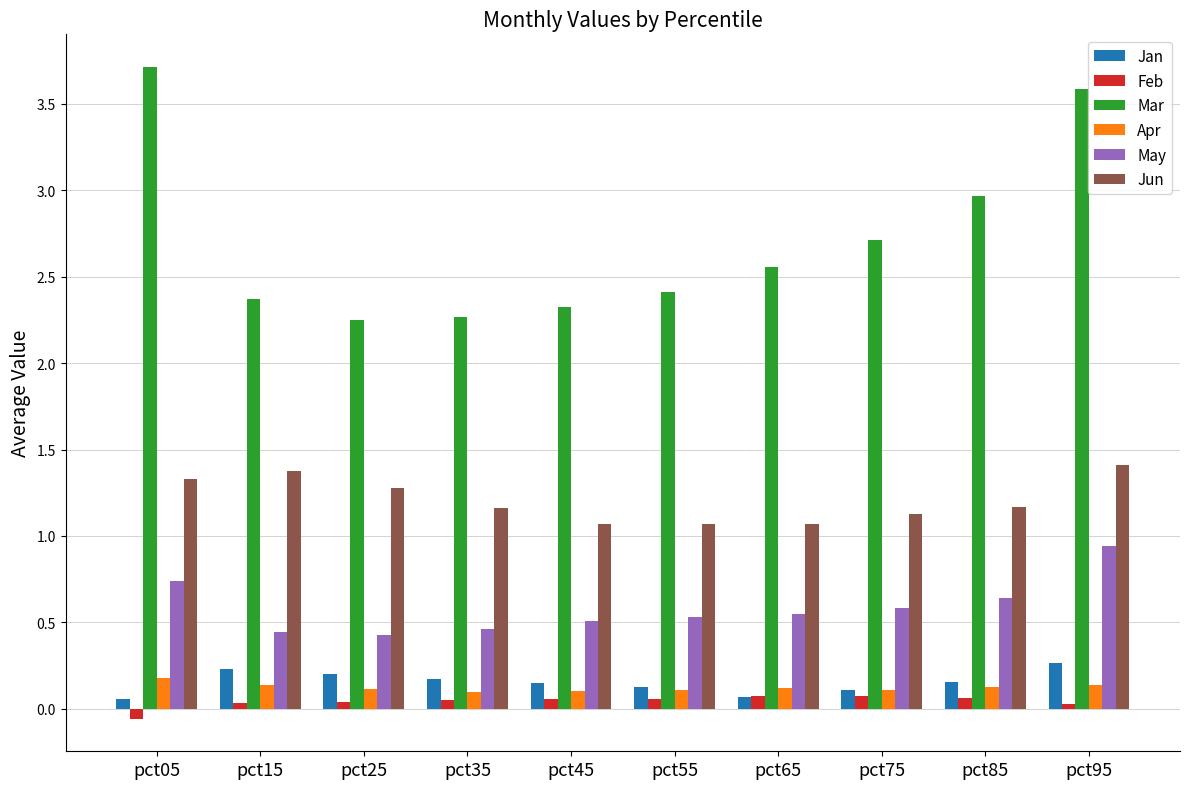

List the series in order of their peak value, lowest first.

Feb, Apr, Jan, May, Jun, Mar